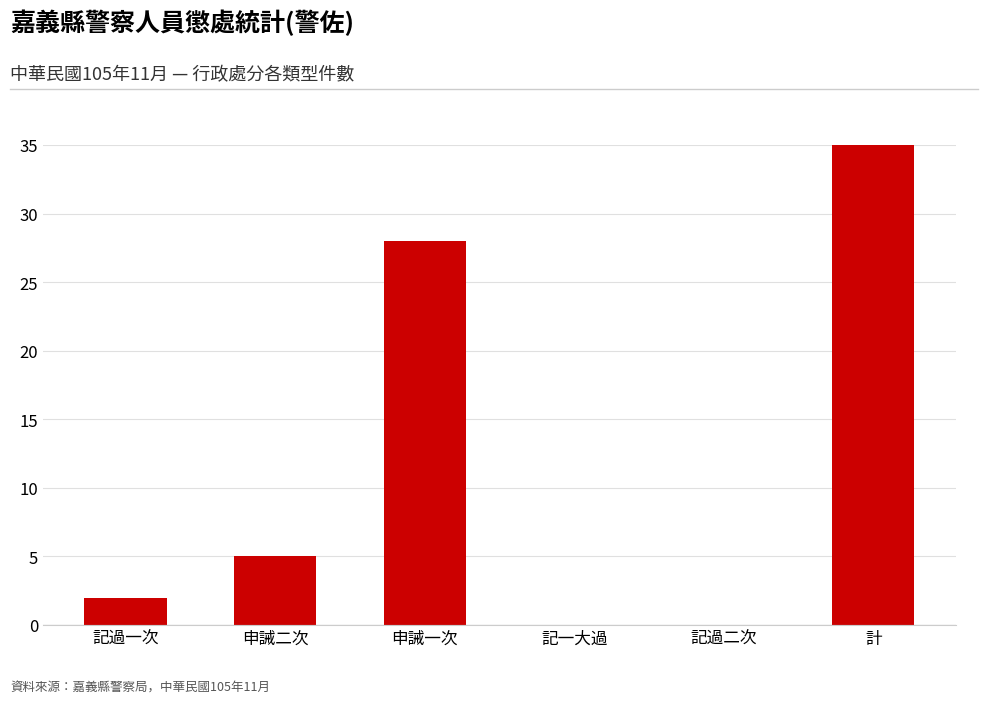

What is the sum of the values at 記過一次 and 記過二次?

2